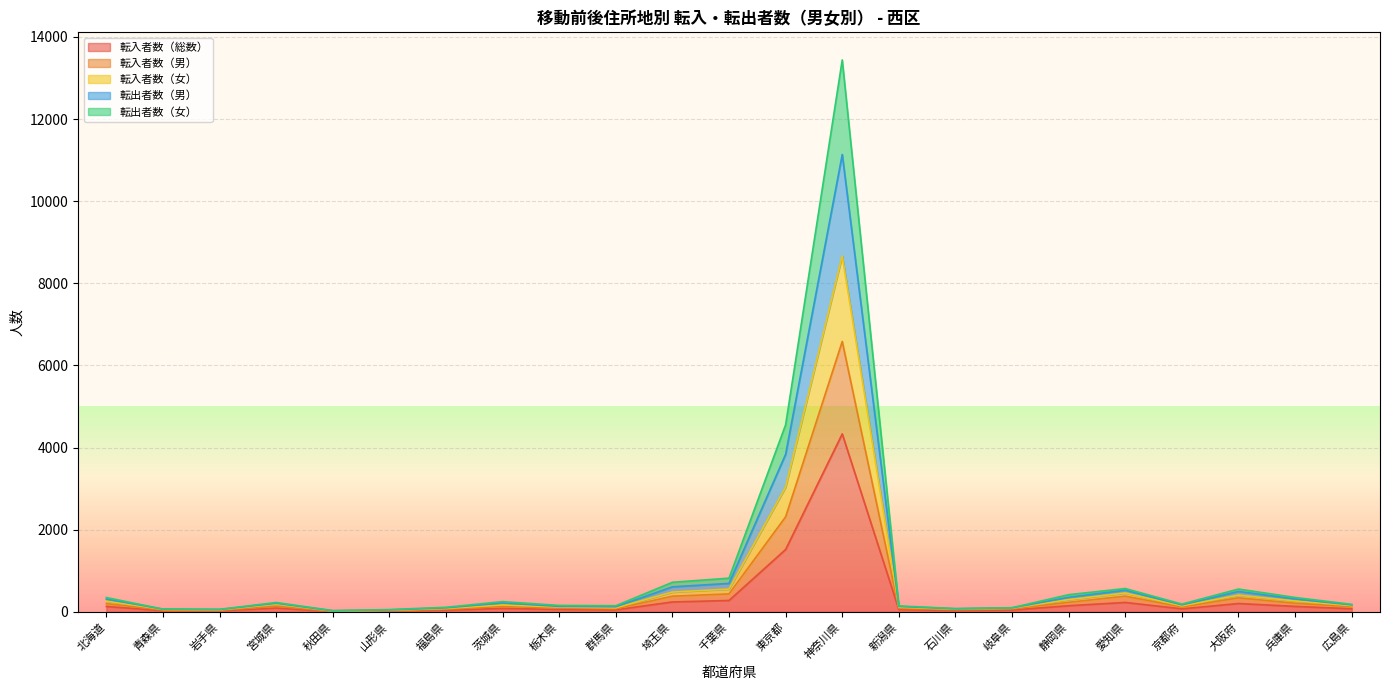

What is the total value across all series at 東京都?

4555